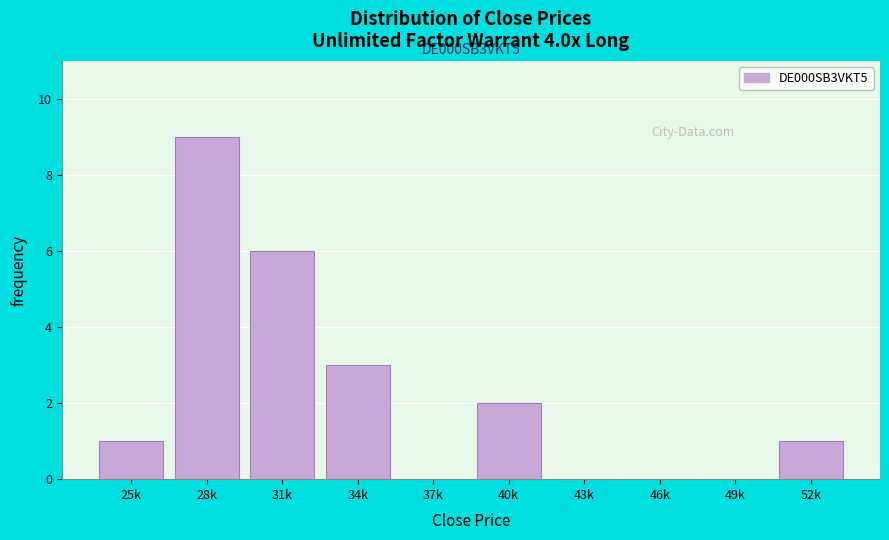

Reading left to right, list all the values displayed in this chart.

25k=1	28k=9	31k=6	34k=3	37k=0	40k=2	43k=0	46k=0	49k=0	52k=1